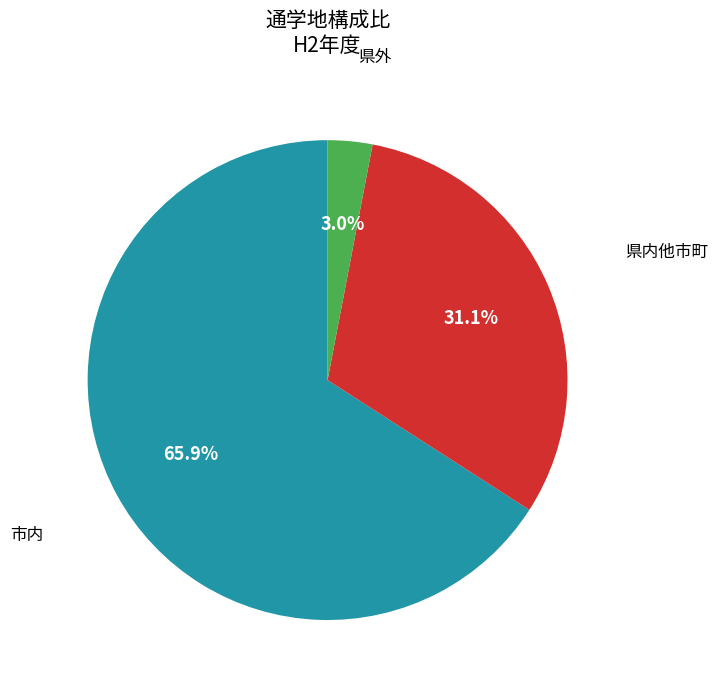

Is there any slice that represents more than half of the pie?

Yes